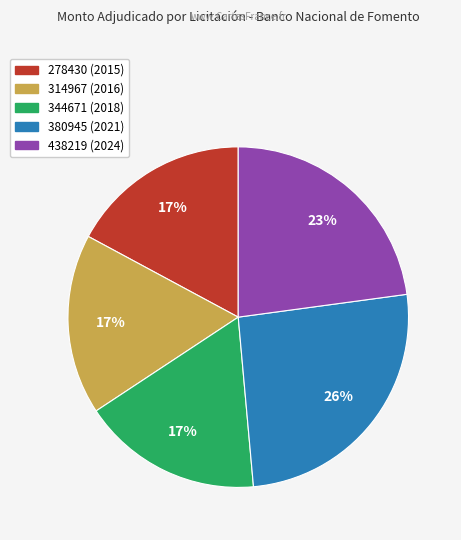

What percentage is the 278430 (2015) slice, to the nearest percent?

17%